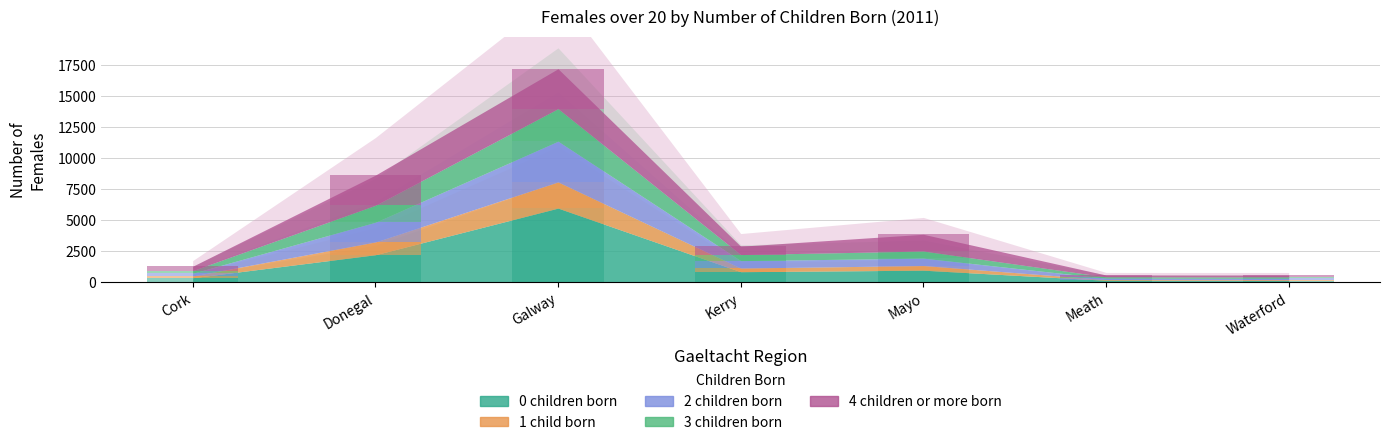

Which series has the widest spread of values?

0 children born